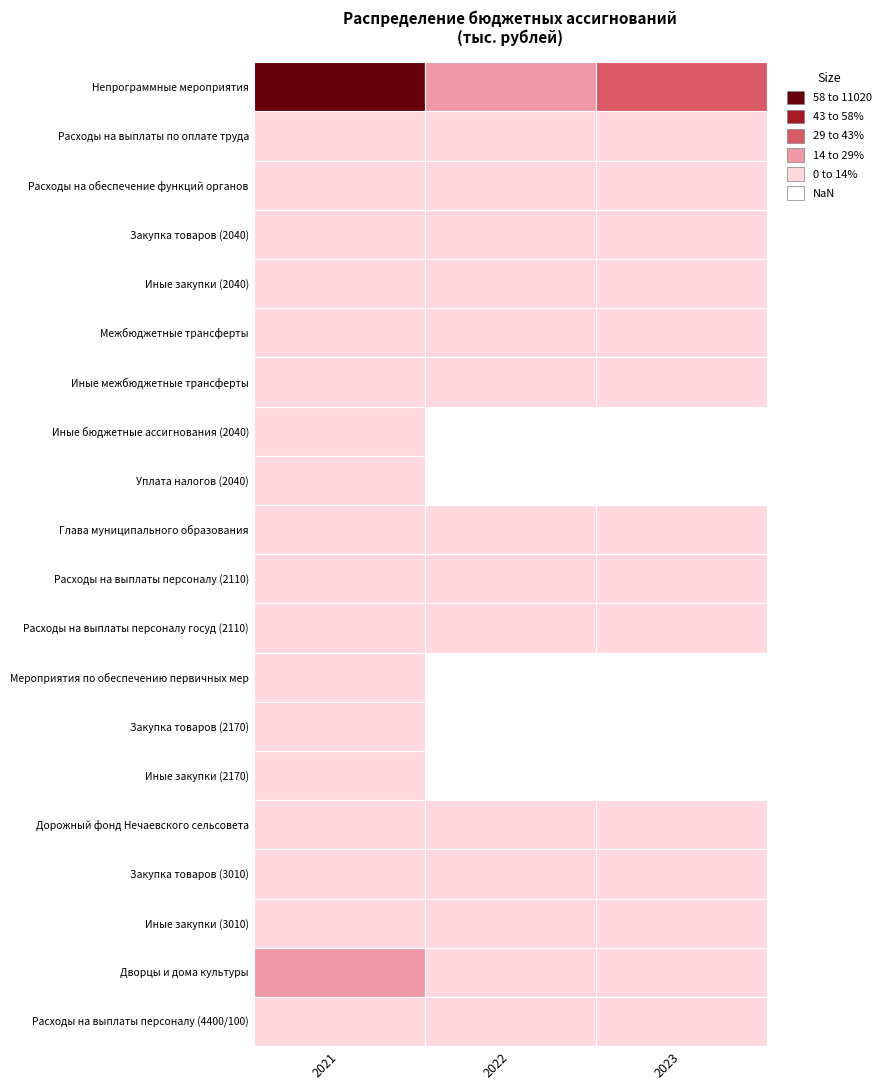

List the labels in order of Глава муниципального образования value, smallest first.

2021, 2022, 2023